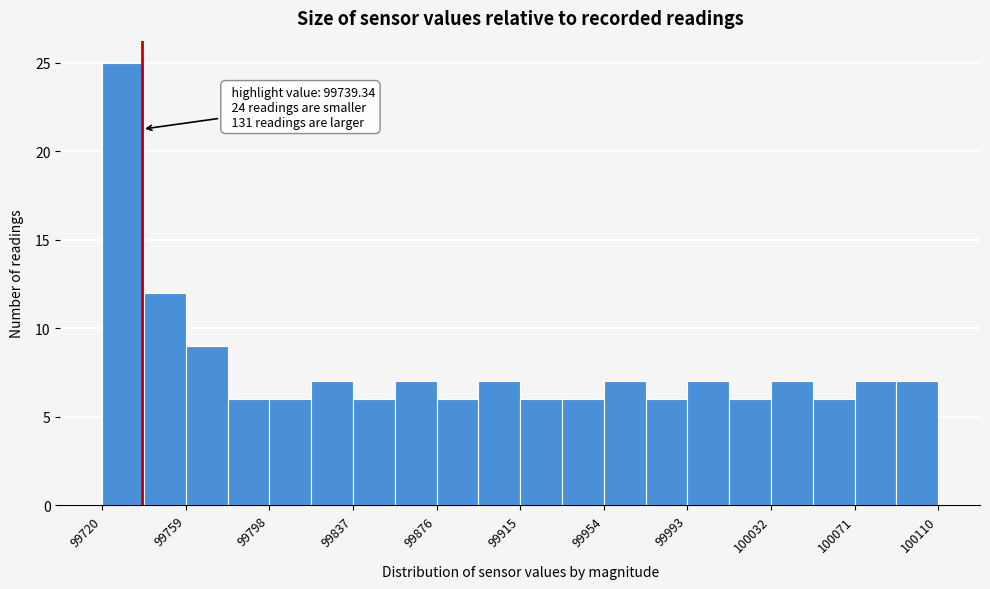

Read against the x-axis, roughly where is the centre of the tallest bar?

99730